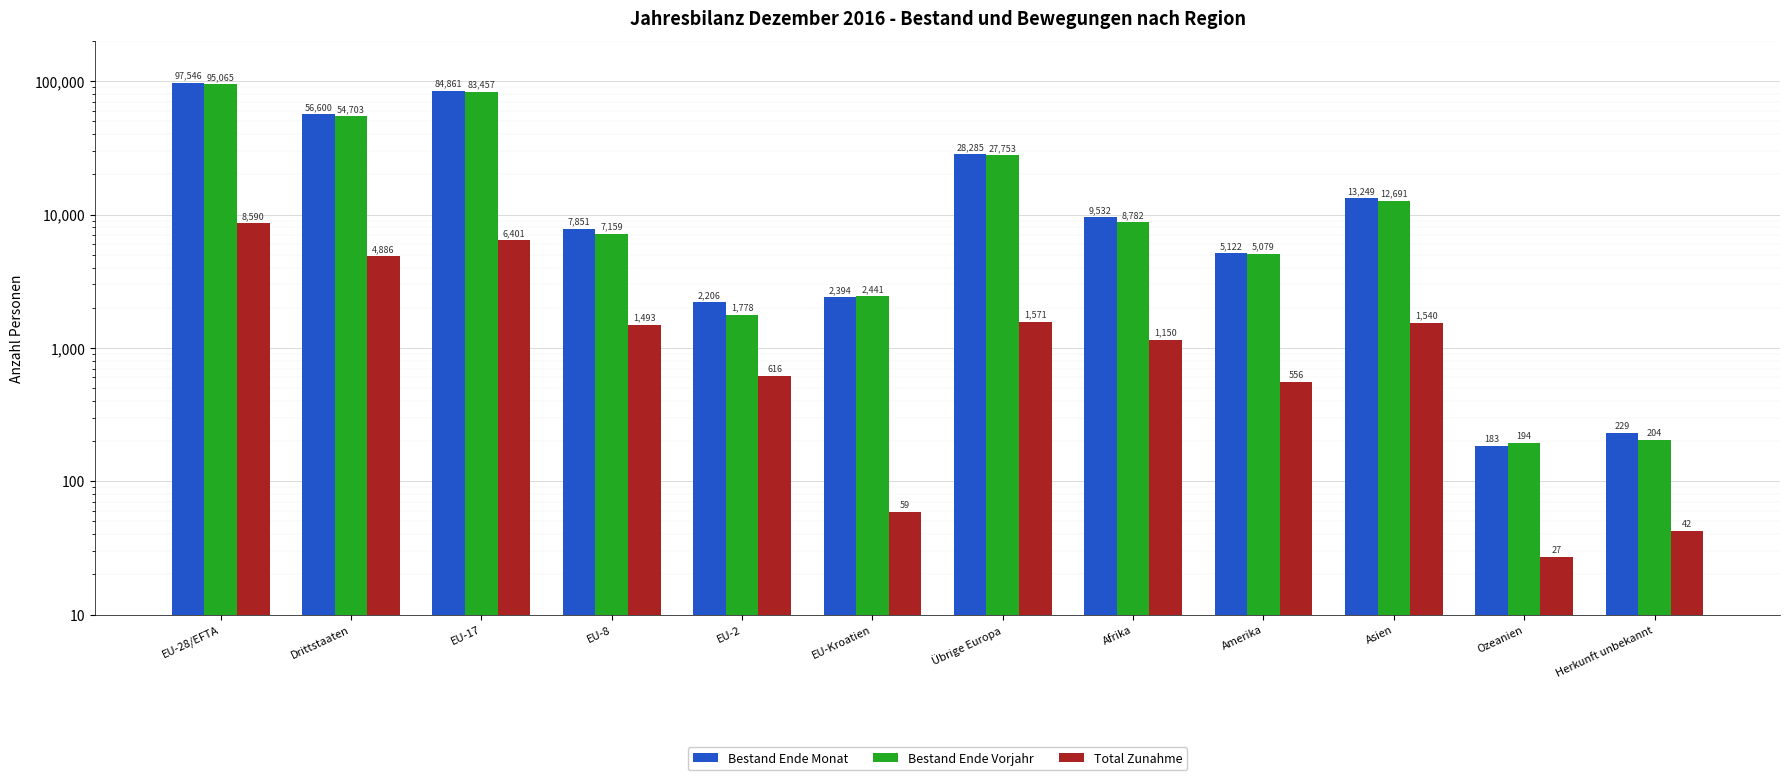

The Bestand Ende Monat series shows 45840 at EU-17. True or false?

False